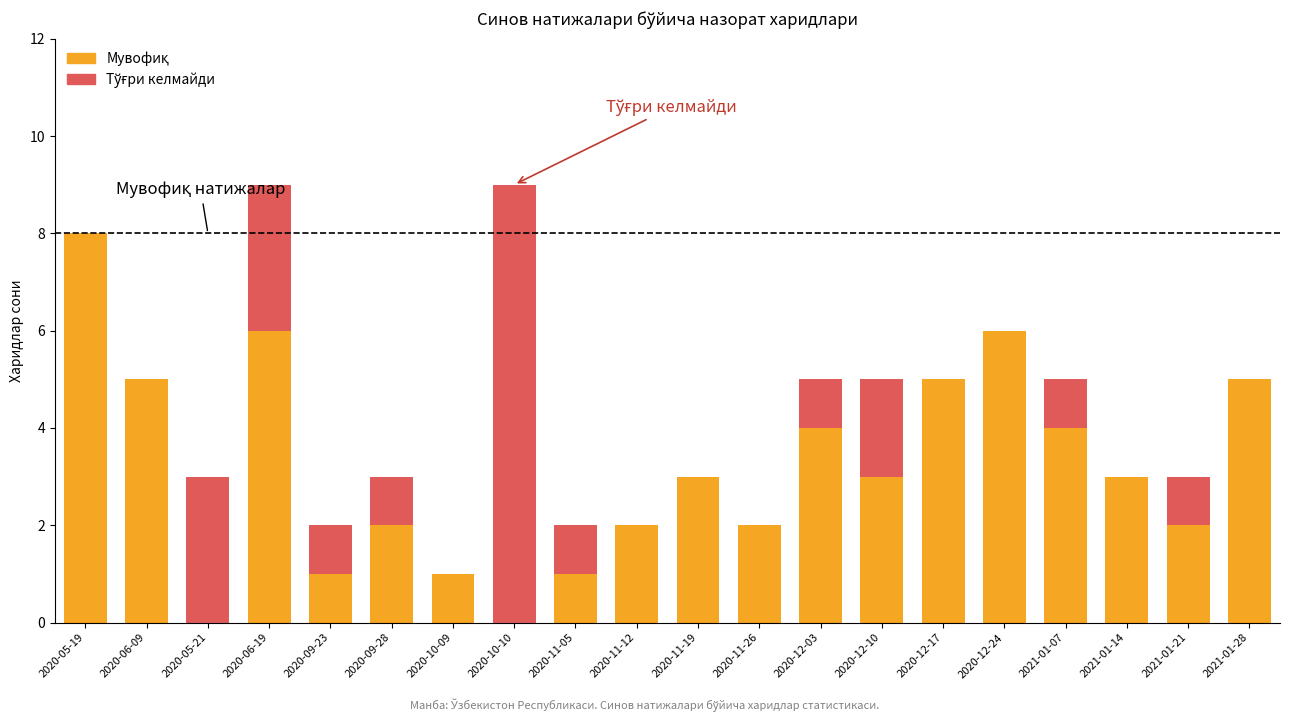

What is the total value across all series at 2021-01-28?

5